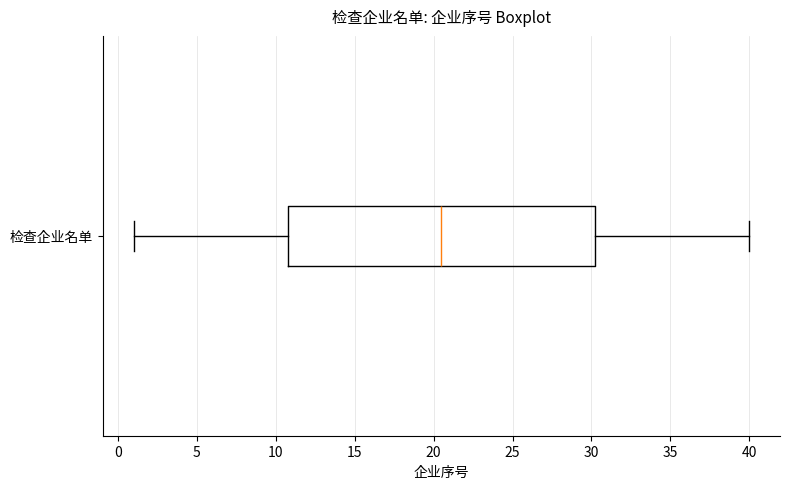

Where does the right whisker of the box for 检查企业名单 end on the x-axis? The values are not printed on the chart, so give them approximately, as read against the axis.

40.0